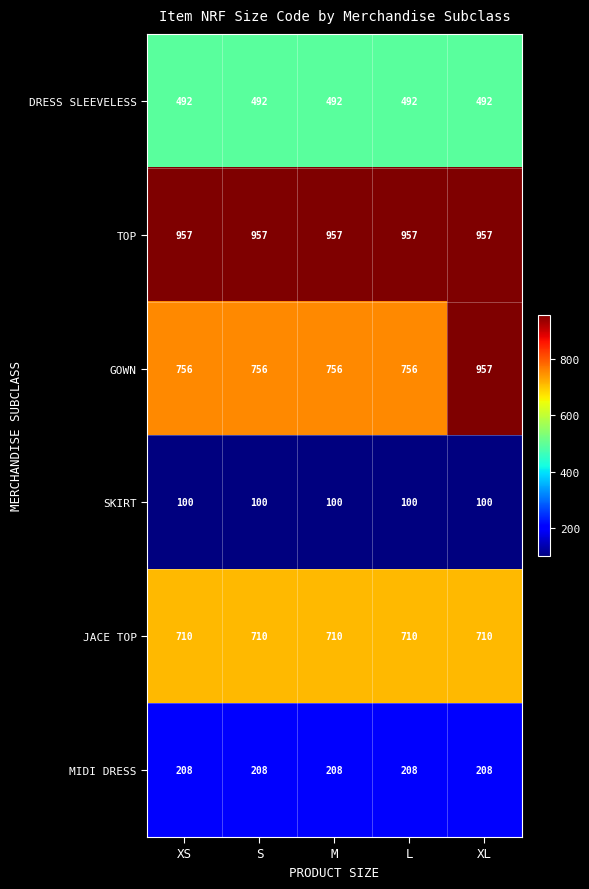

Reading right to left, transcribe all the data shown in this chart.

DRESS SLEEVELESS: 492	492	492	492	492
TOP: 957	957	957	957	957
GOWN: 957	756	756	756	756
SKIRT: 100	100	100	100	100
JACE TOP: 710	710	710	710	710
MIDI DRESS: 208	208	208	208	208